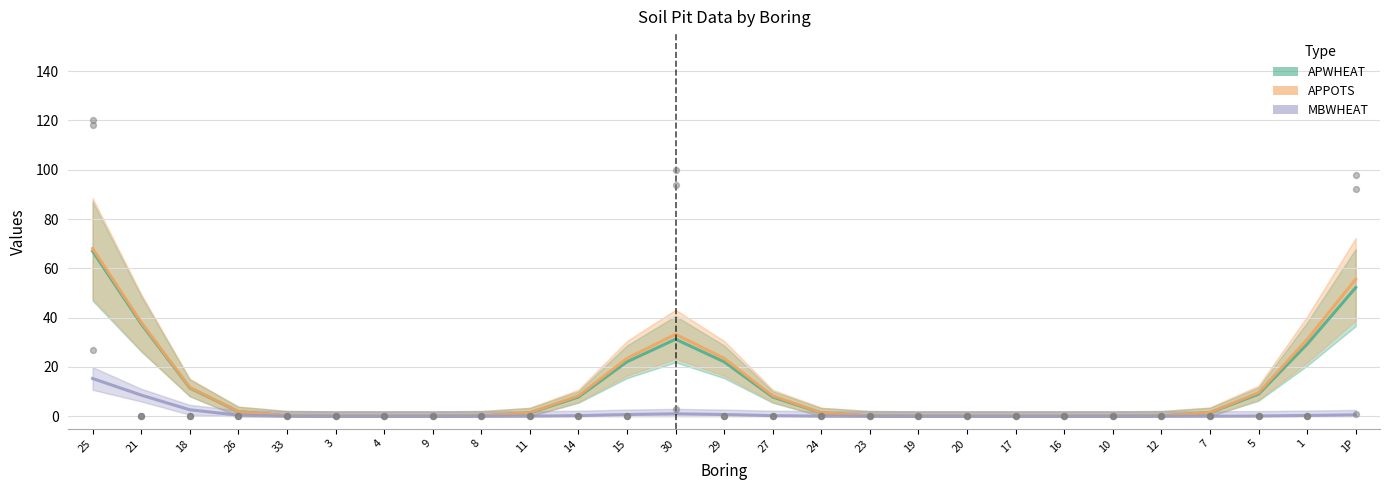

Which series contains the lowest Y value?

APWHEAT